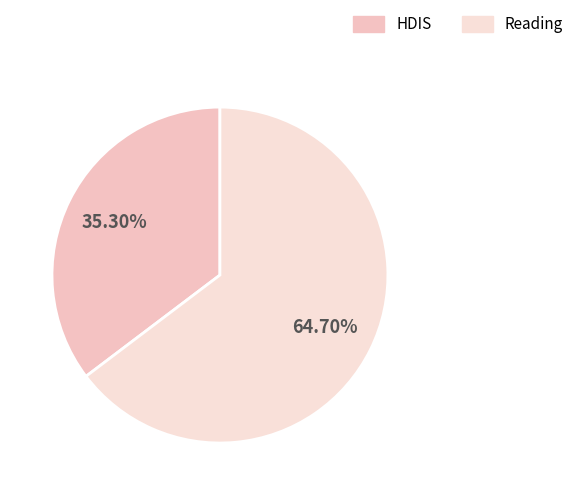

Count the number of slices in the pie.

2